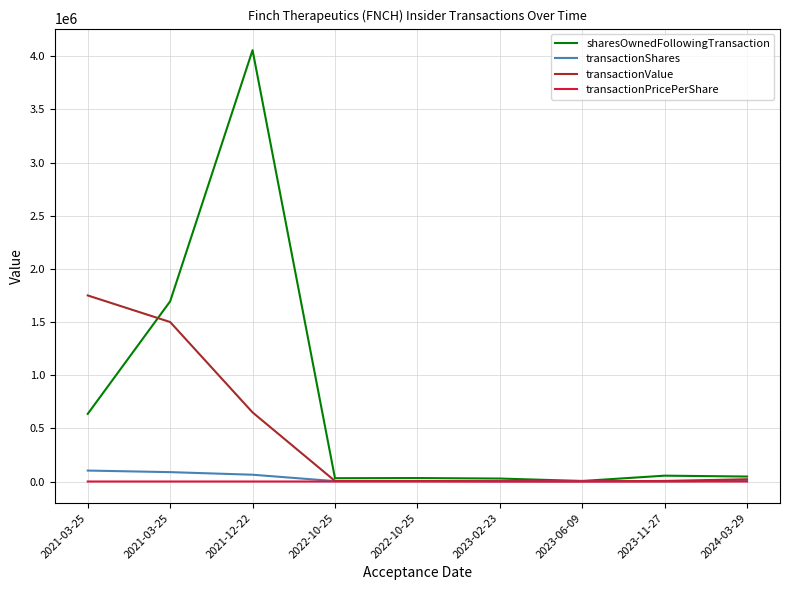

What is the minimum value shown in the chart?

0.3